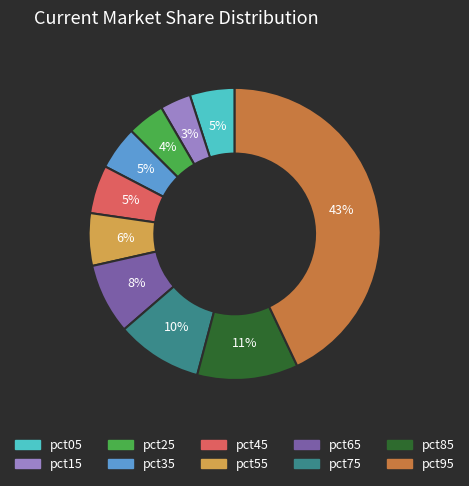

Does any single category account for the majority?

No